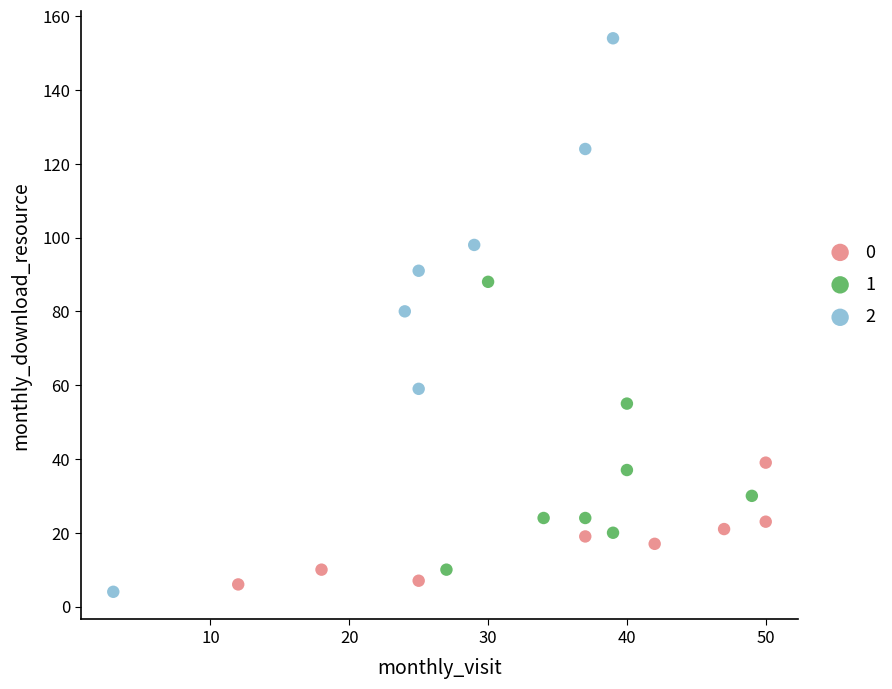

What are all the series names shown in the legend?

0, 1, 2